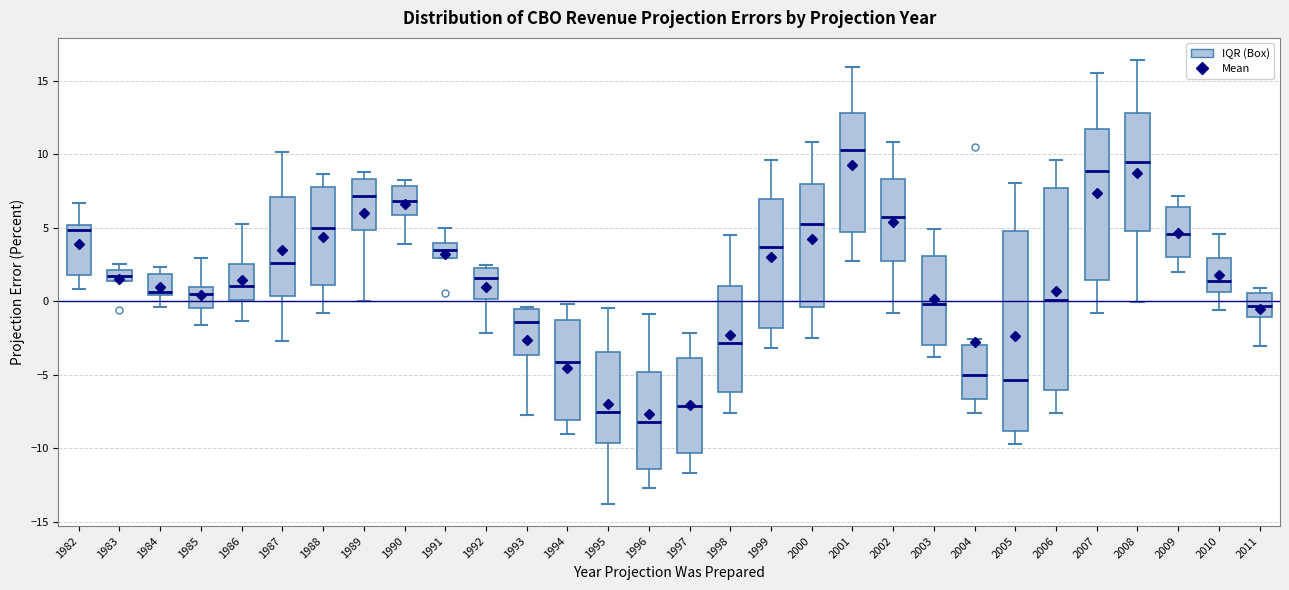

Where is the upper edge of the box at x = 1990 on the y-axis? The values are not printed on the chart, so give them approximately, as read against the axis.

8.0